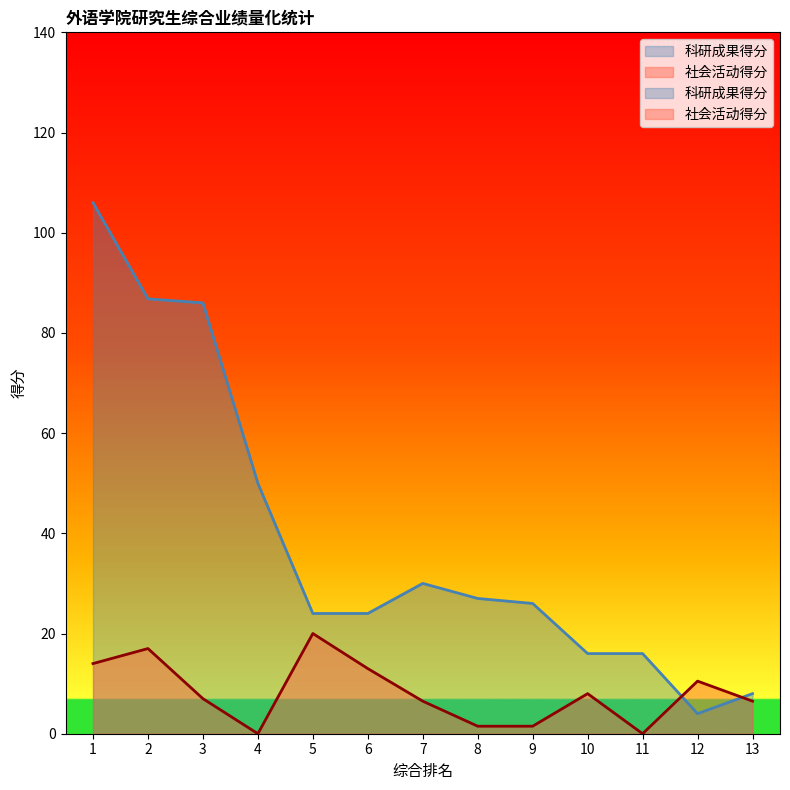

What value does the 社会活动得分 series have at 8?

1.5